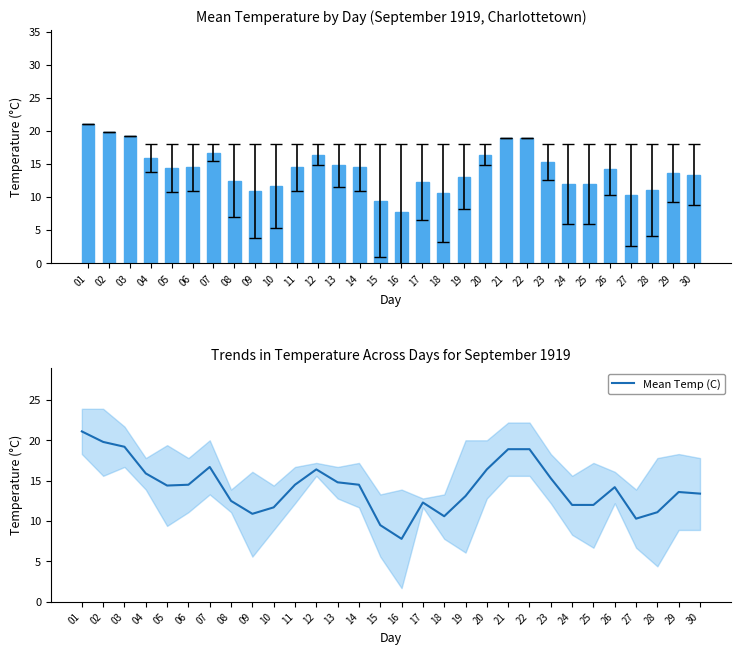

Reading left to right, transcribe all the data shown in this chart.

21.1	19.8	19.2	15.9	14.4	14.5	16.7	12.5	10.9	11.7	14.5	16.4	14.8	14.5	9.5	7.8	12.3	10.6	13.1	16.4	18.9	18.9	15.3	12.0	12.0	14.2	10.3	11.1	13.6	13.4